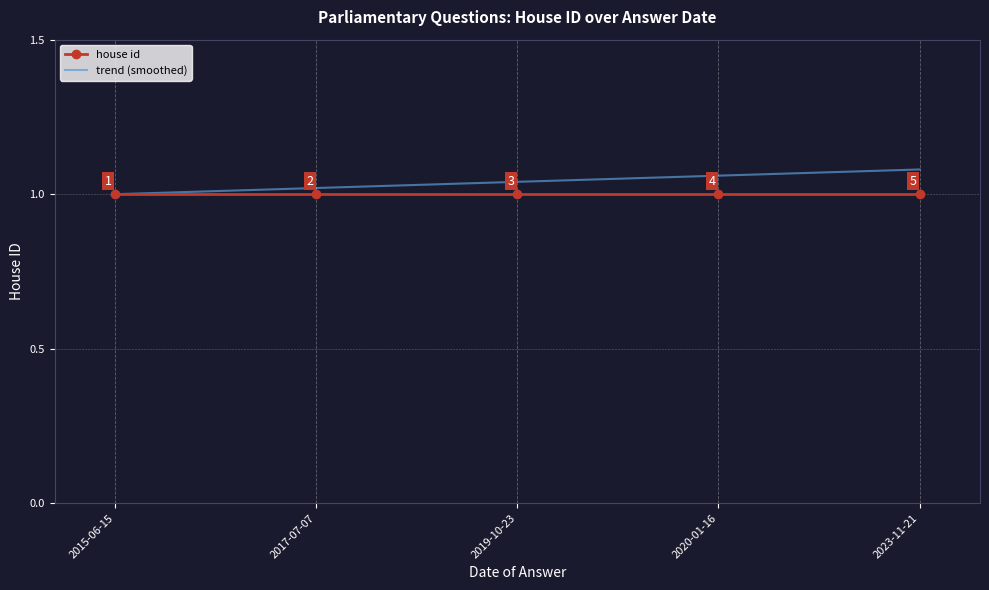

What position from the right is 2017-07-07?

4